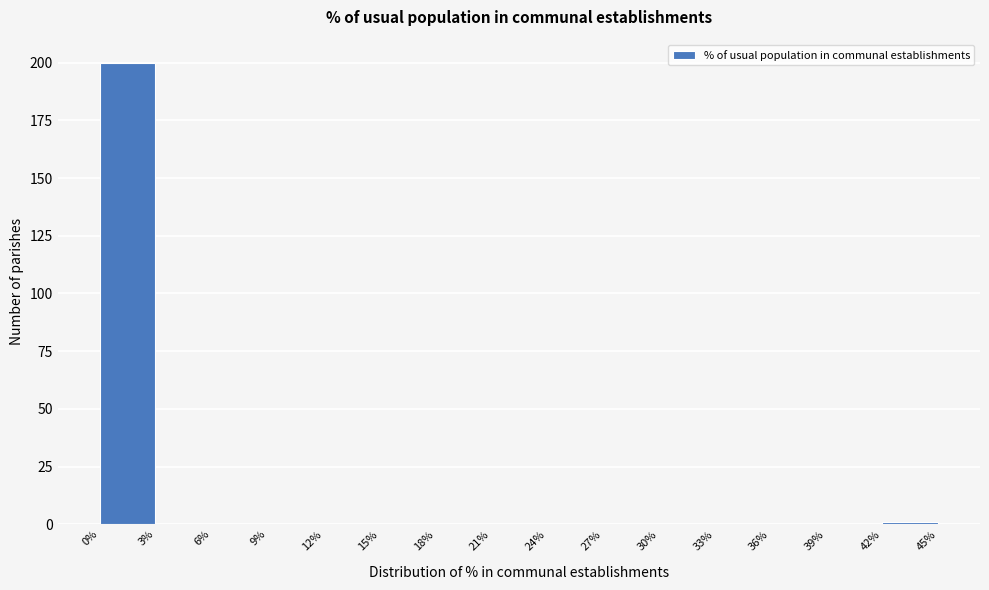

Over which range of the x-axis is the bar tallest?

0% to 3%